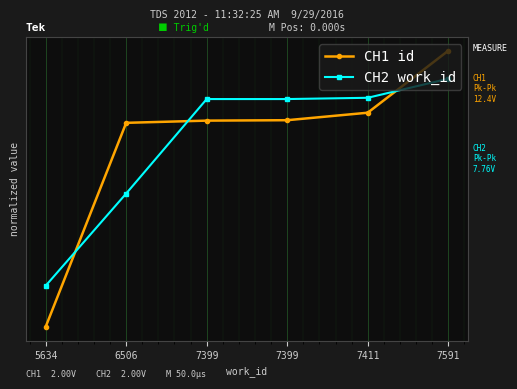

Does the chart have visible grid lines?

Yes